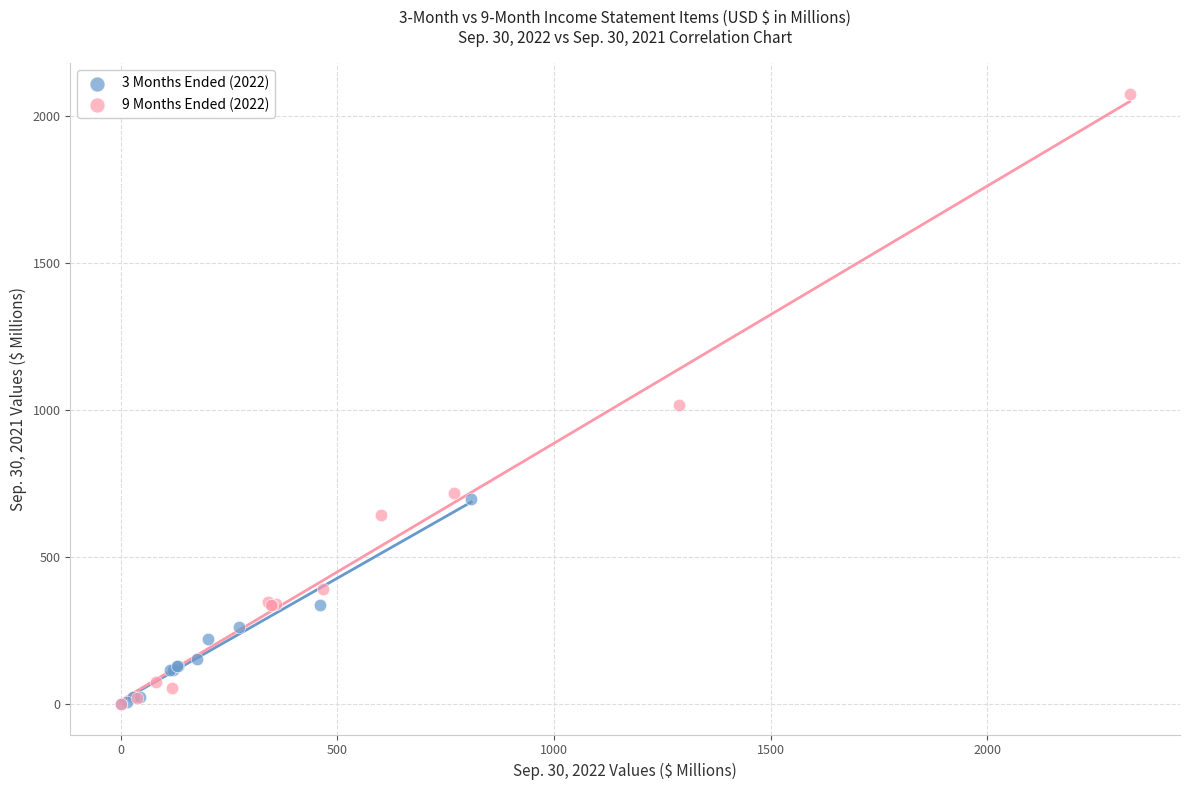

Which series reaches the maximum Y coordinate?

9 Months Ended (2022)